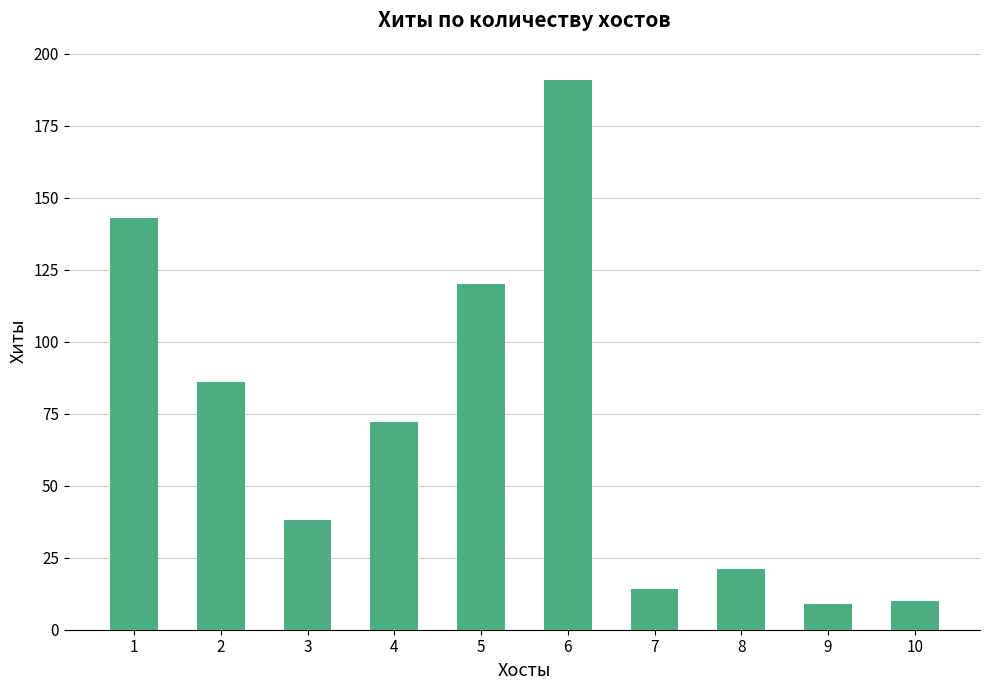

Reading left to right, list all the values displayed in this chart.

1=143	2=86	3=38	4=72	5=120	6=191	7=14	8=21	9=9	10=10